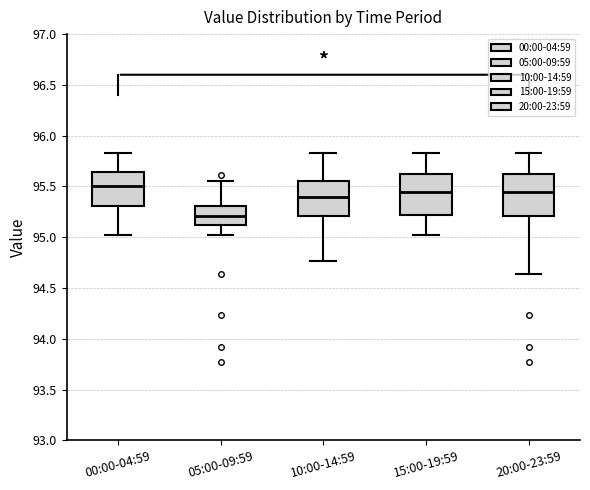

Reading left to right, transcribe this box plot: for each box, give where its median line is, the range the box spans, and where its two whiskers end, as read against the y-axis. The values are not printed on the chart, so give them approximately, as read against the axis.

00:00-04:59: median 95.50, box 95.30 to 95.65, whiskers 95.00 to 95.85
05:00-09:59: median 95.20, box 95.10 to 95.30, whiskers 95.00 to 95.55
10:00-14:59: median 95.40, box 95.20 to 95.55, whiskers 94.75 to 95.85
15:00-19:59: median 95.45, box 95.20 to 95.60, whiskers 95.00 to 95.85
20:00-23:59: median 95.45, box 95.20 to 95.60, whiskers 94.65 to 95.85